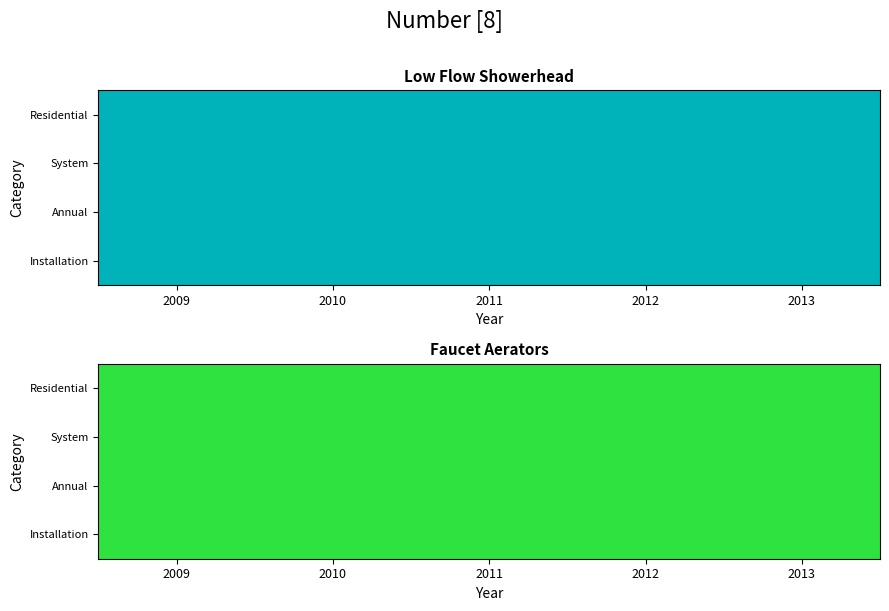

How many series are shown in this chart?

2